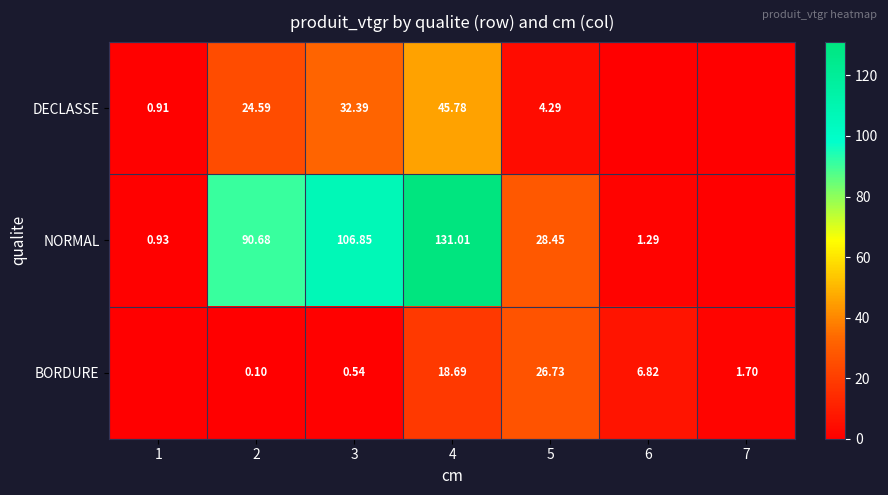

At 2, list the series in order from largest to smallest.

NORMAL, DECLASSE, BORDURE